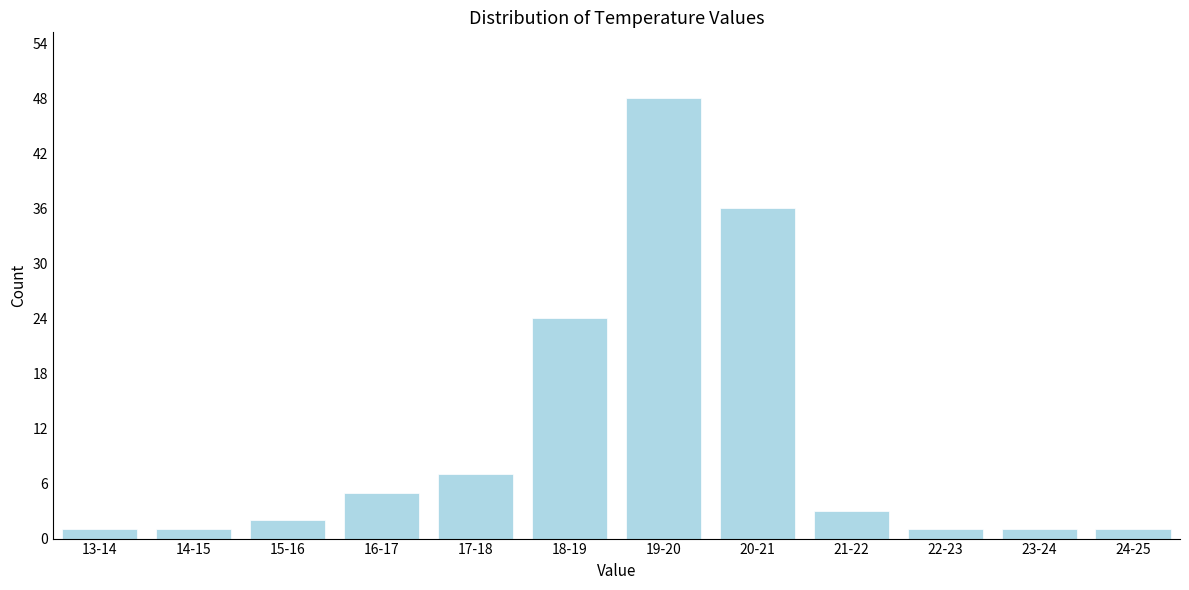

Reading right to left, extract all data points from this chart.

1	1	1	3	36	48	24	7	5	2	1	1